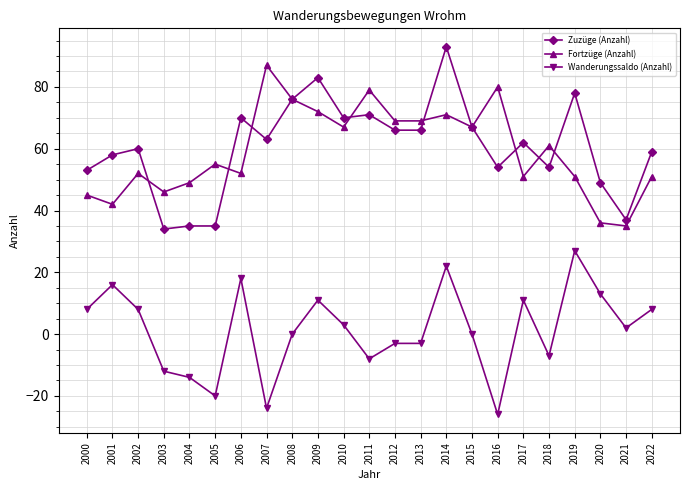

True or false: Zuzüge (Anzahl) has a value of 83 at 2009.

True